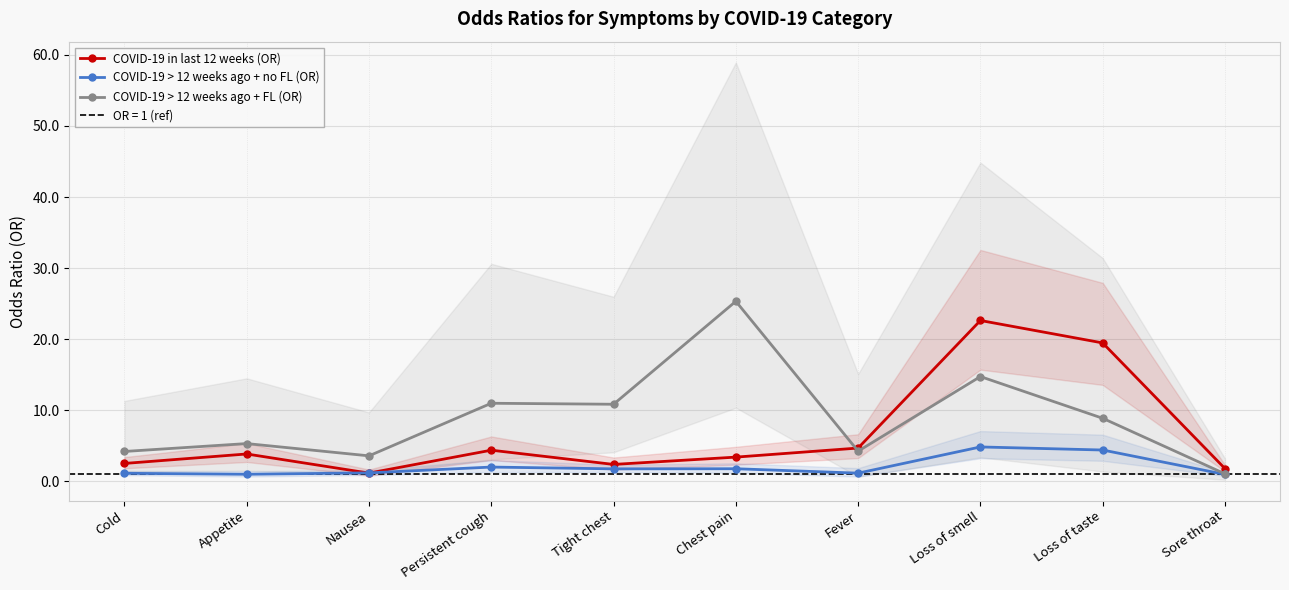

True or false: COVID-19 in last 12 weeks (OR) and COVID-19 > 12 weeks ago + FL (OR) intersect in this chart.

True